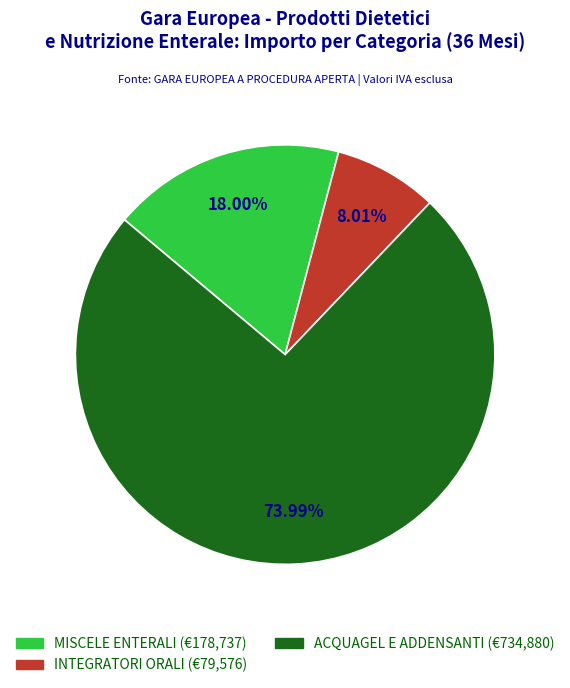

Rank the categories by value from highest to lowest.

ACQUAGEL E ADDENSANTI, MISCELE ENTERALI, INTEGRATORI ORALI